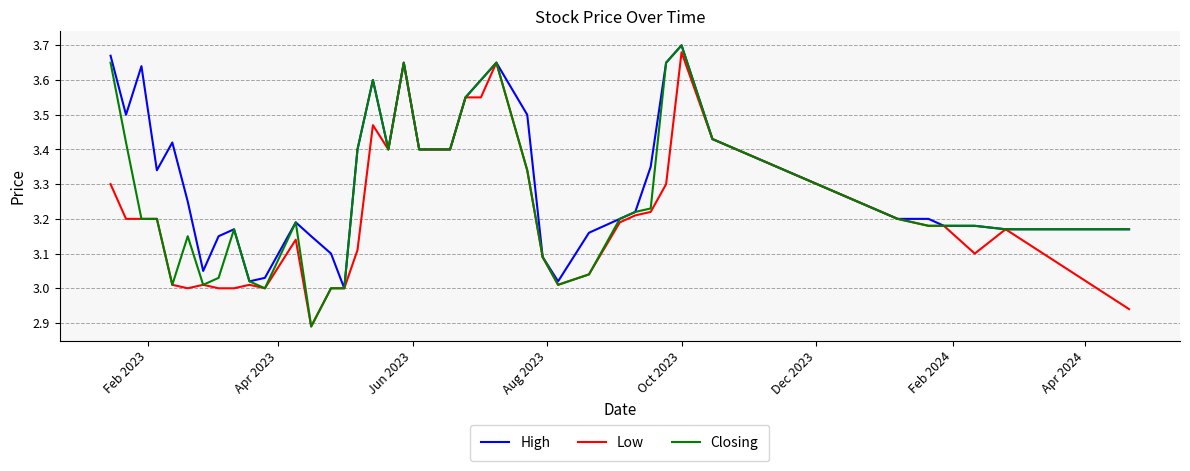

What is the difference between the maximum and minimum values in the Low series?

0.8